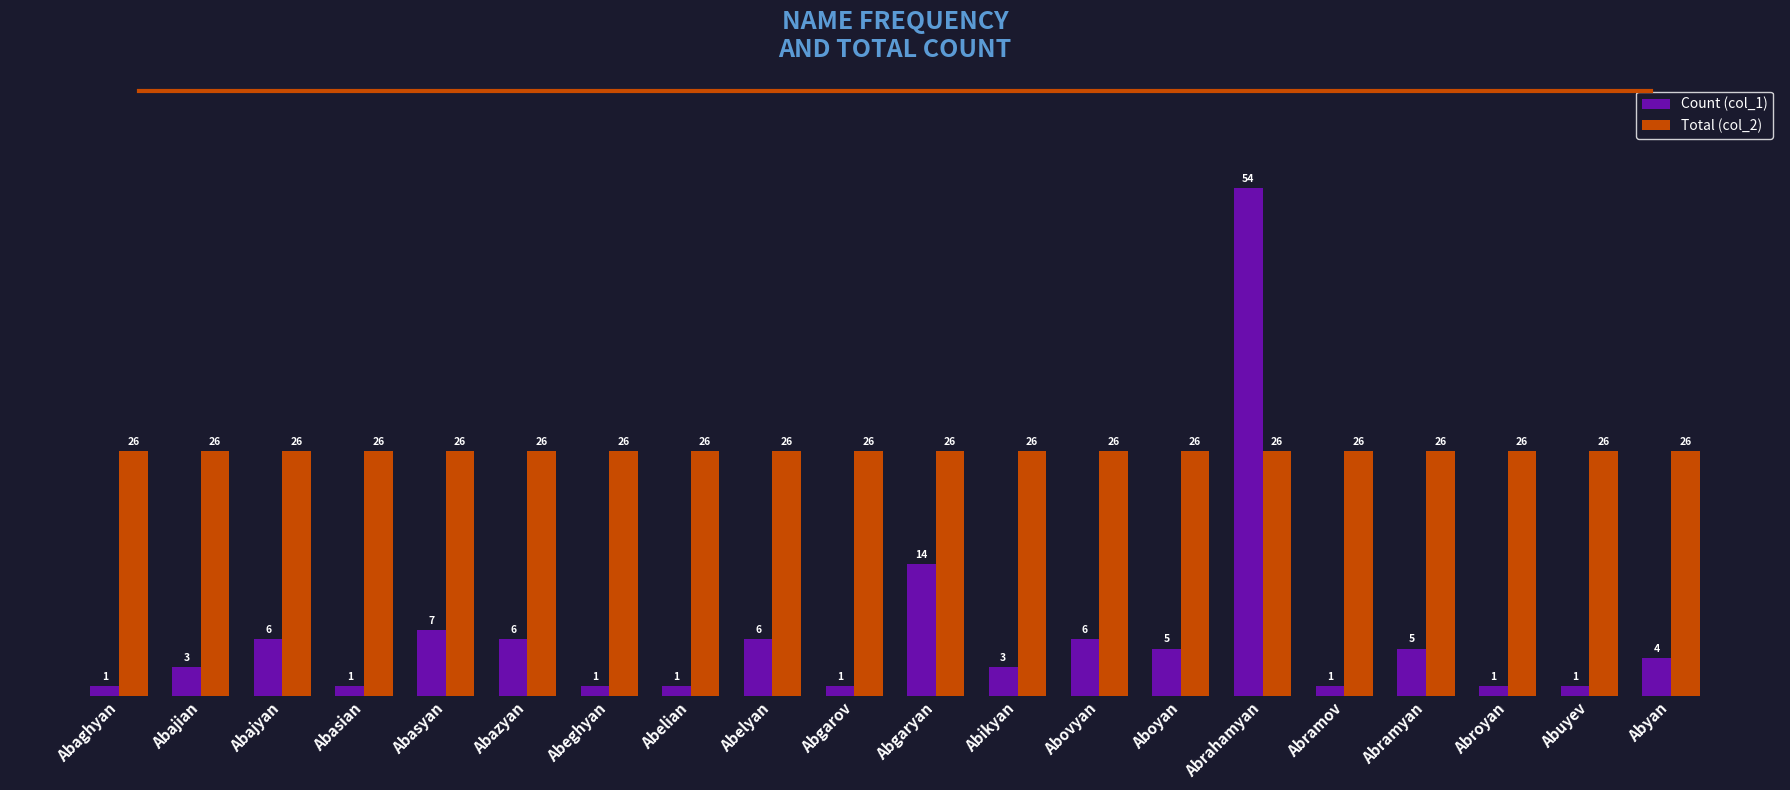

Reading left to right, list all the values displayed in this chart.

Count (col_1): Abaghyan=1	Abajian=3	Abajyan=6	Abasian=1	Abasyan=7	Abazyan=6	Abeghyan=1	Abelian=1	Abelyan=6	Abgarov=1	Abgaryan=14	Abikyan=3	Abovyan=6	Aboyan=5	Abrahamyan=54	Abramov=1	Abramyan=5	Abroyan=1	Abuyev=1	Abyan=4
Total (col_2): Abaghyan=26	Abajian=26	Abajyan=26	Abasian=26	Abasyan=26	Abazyan=26	Abeghyan=26	Abelian=26	Abelyan=26	Abgarov=26	Abgaryan=26	Abikyan=26	Abovyan=26	Aboyan=26	Abrahamyan=26	Abramov=26	Abramyan=26	Abroyan=26	Abuyev=26	Abyan=26